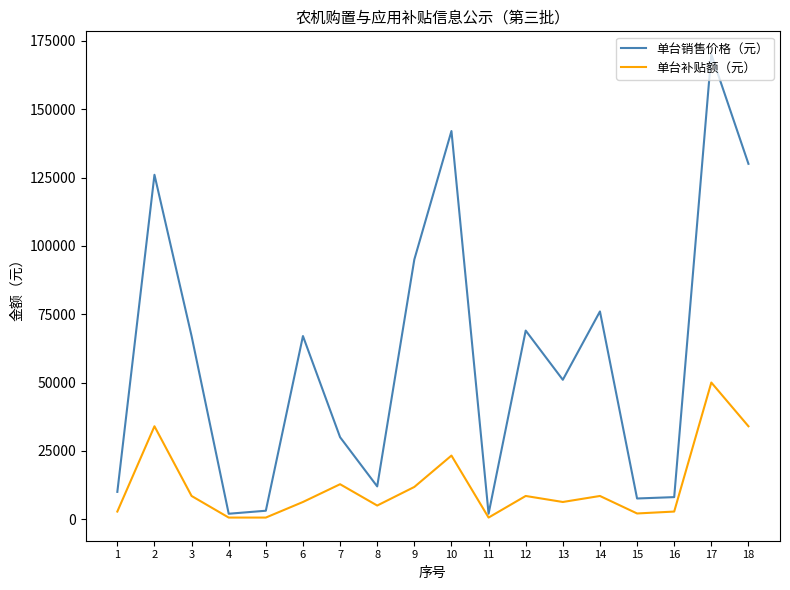

What are all the series names shown in the legend?

单台销售价格（元）, 单台补贴额（元）